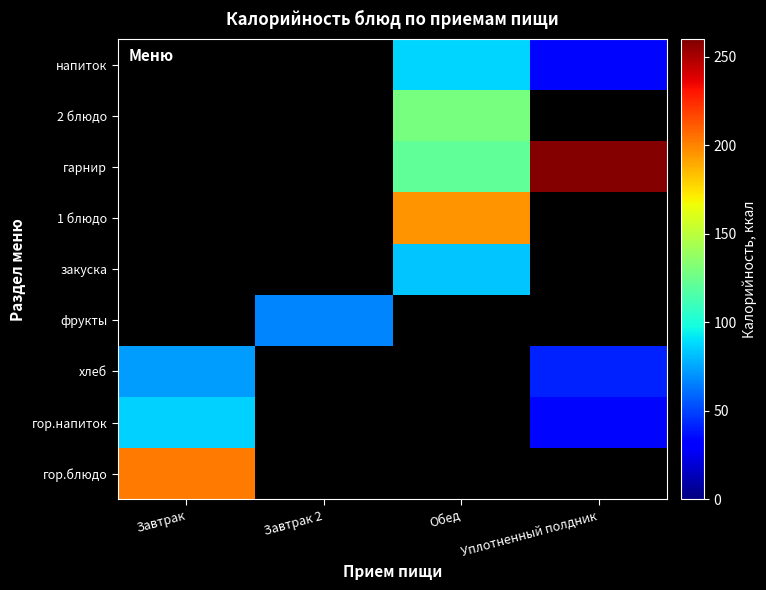

Is the value of гор.напиток at Завтрак greater than the value of гор.блюдо at Обед?

No